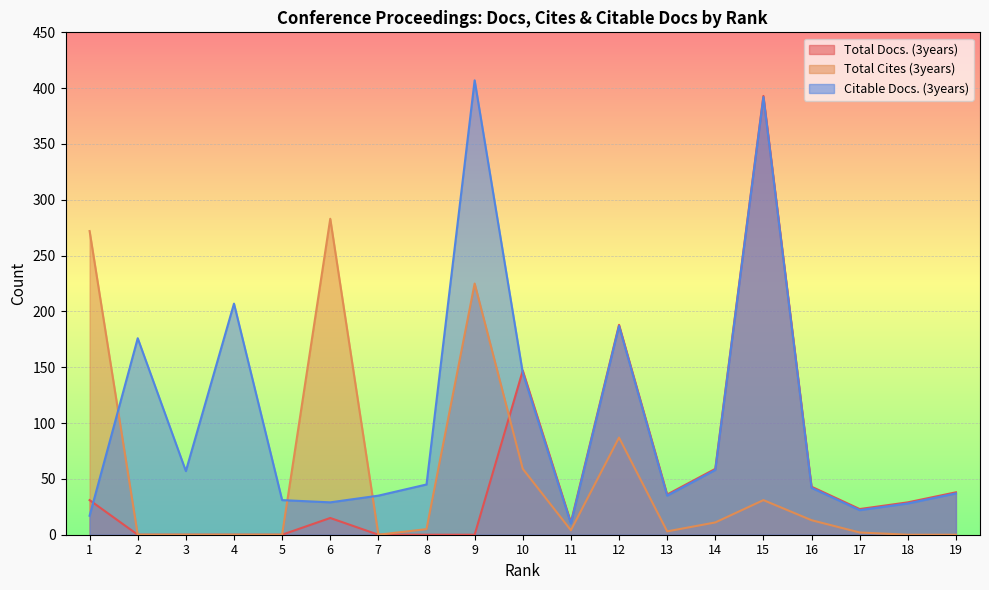

How many intersections are there between Citable Docs. (3years) and Total Docs. (3years)?

2